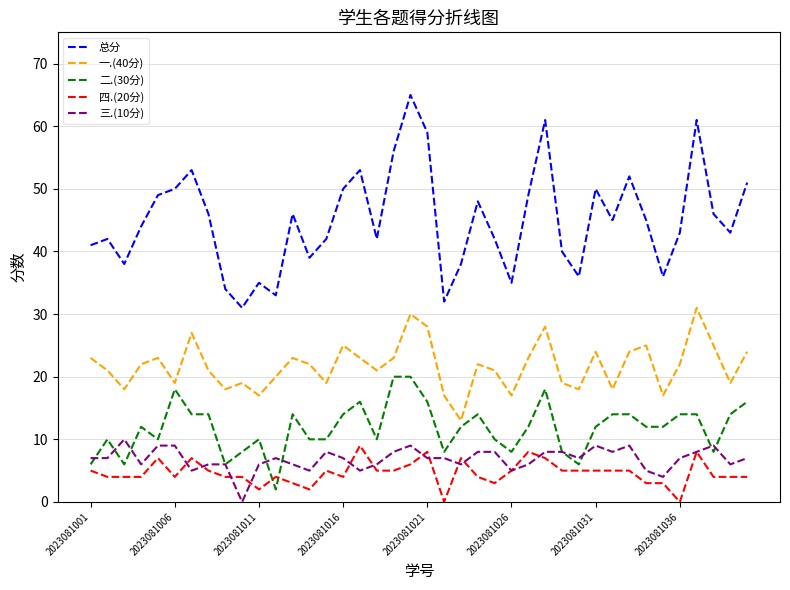

Which series has the widest spread of values?

总分